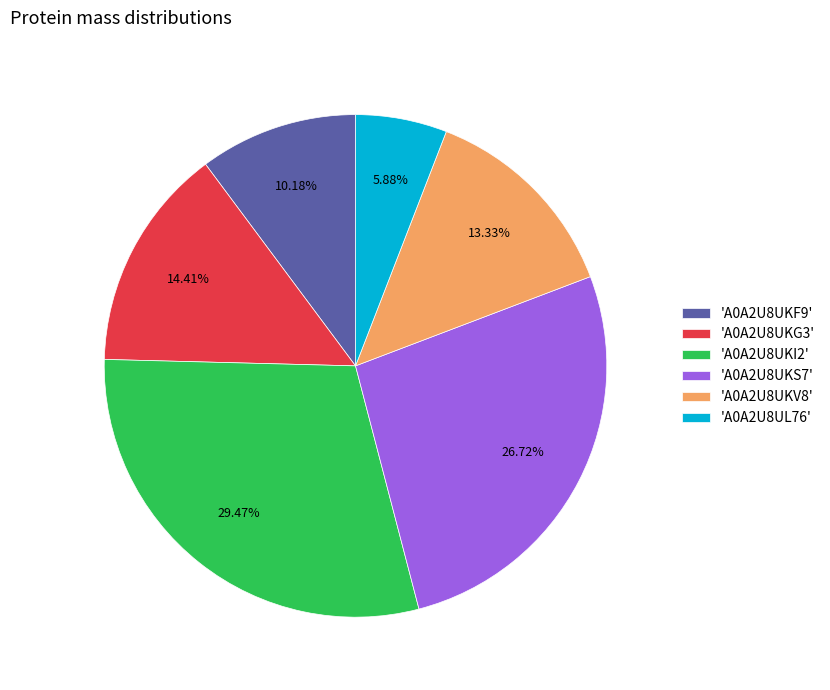

Count the number of slices in the pie.

6